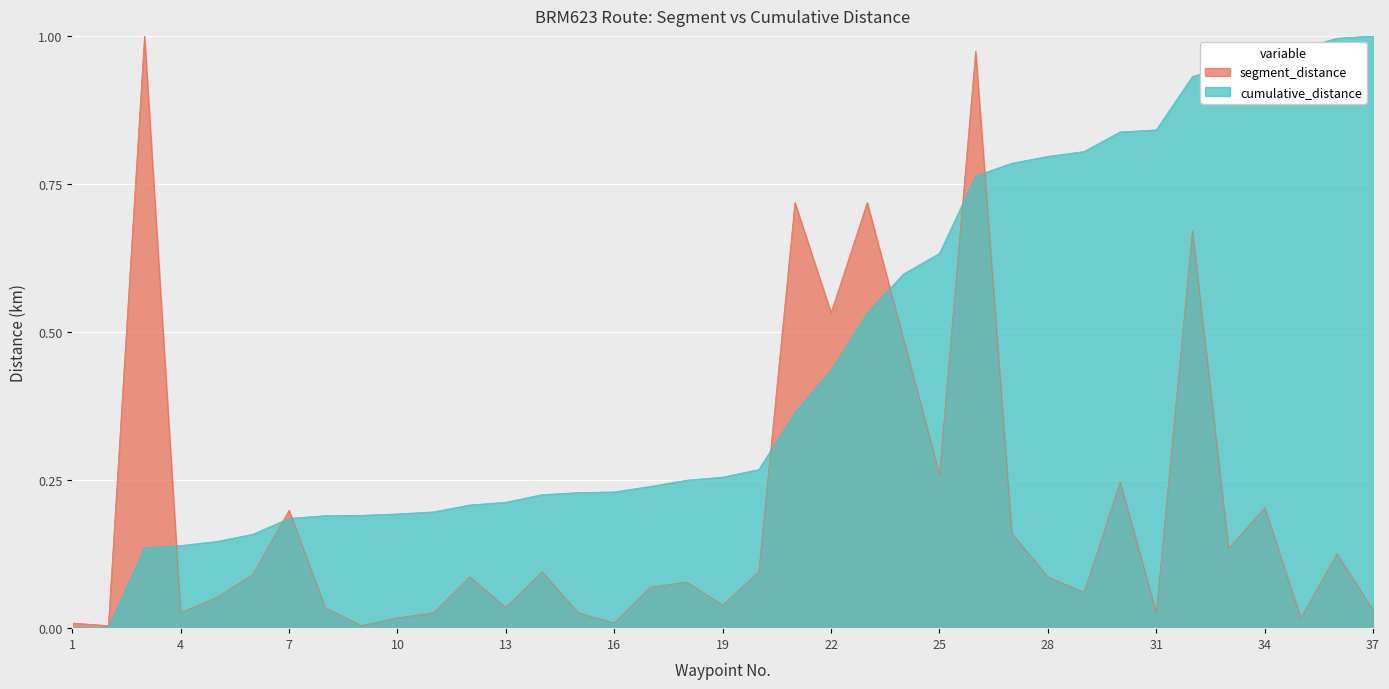

What is the difference between the highest and lowest values at 9?

0.2